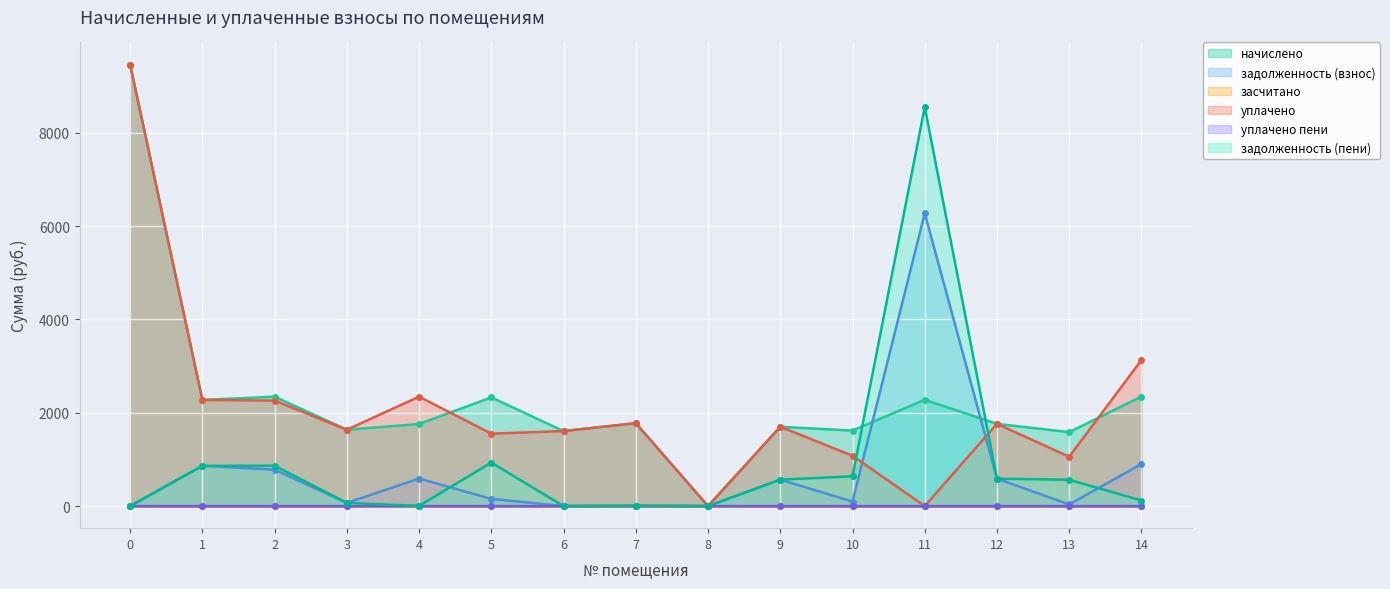

How many intersections are there between задолженность (взнос) and уплачено?

2